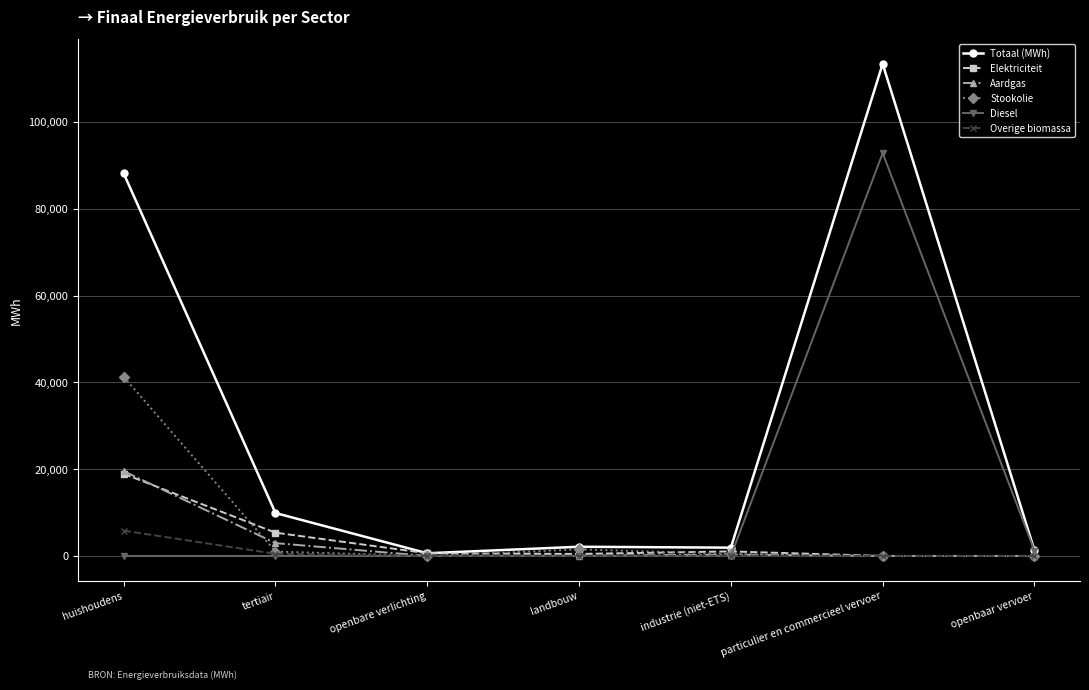

At which category is the sum across all series the highest?

particulier en commercieel vervoer